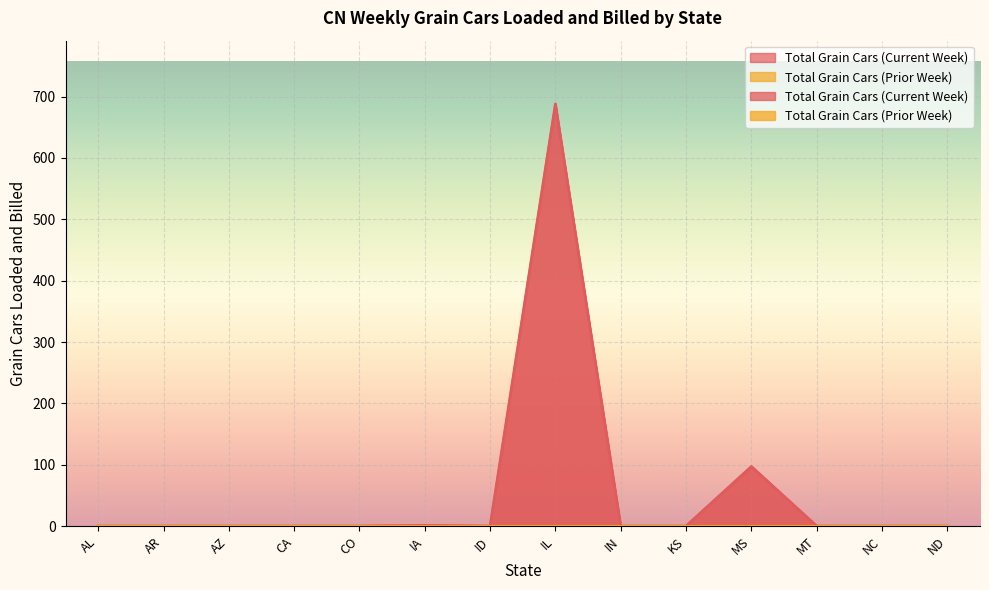

What is the difference between the maximum and second lowest values?

688